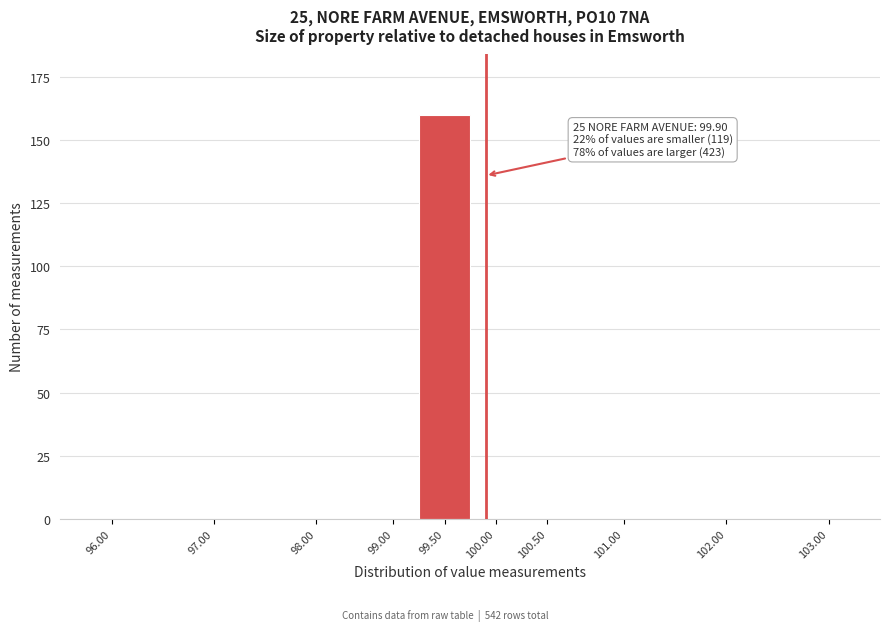

Reading left to right, list all the values displayed in this chart.

96.00=0	97.00=0	98.00=0	99.00=0	99.50=160	100.00=0	100.50=0	101.00=0	102.00=0	103.00=0